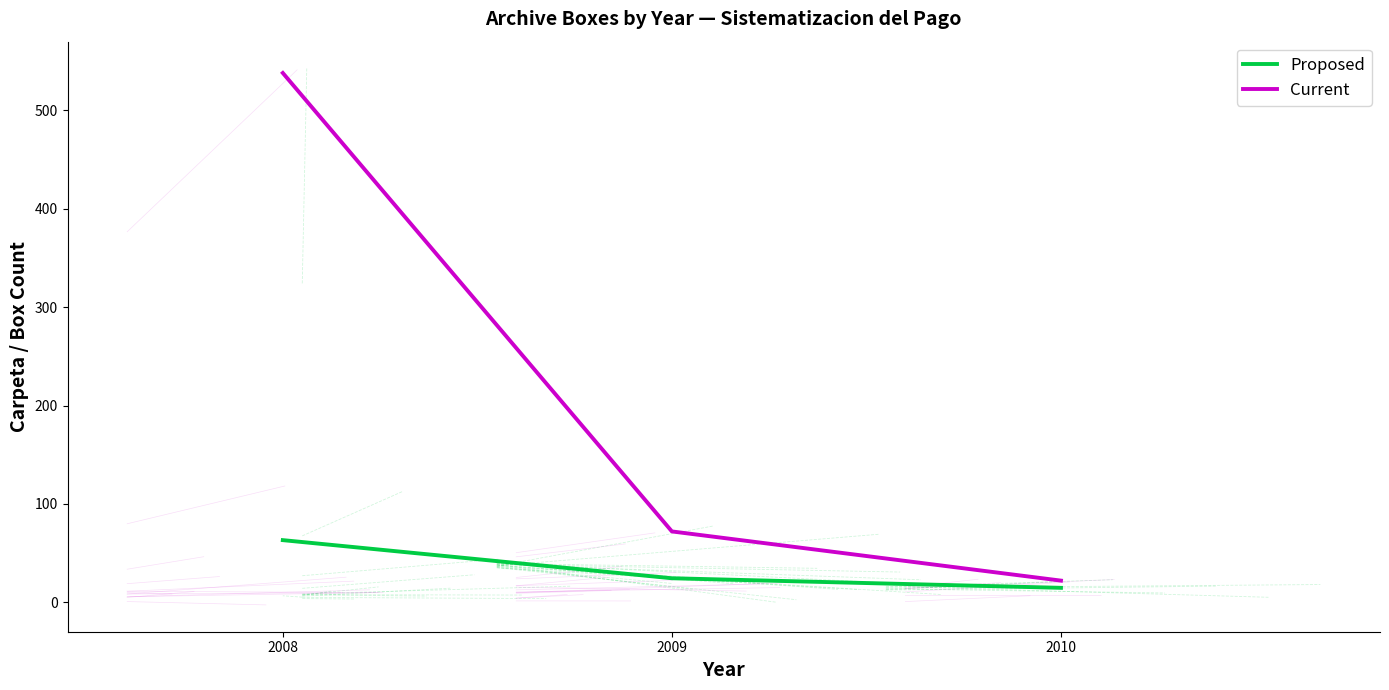

Between 2008 and 2010, which series saw the biggest shift?

Current